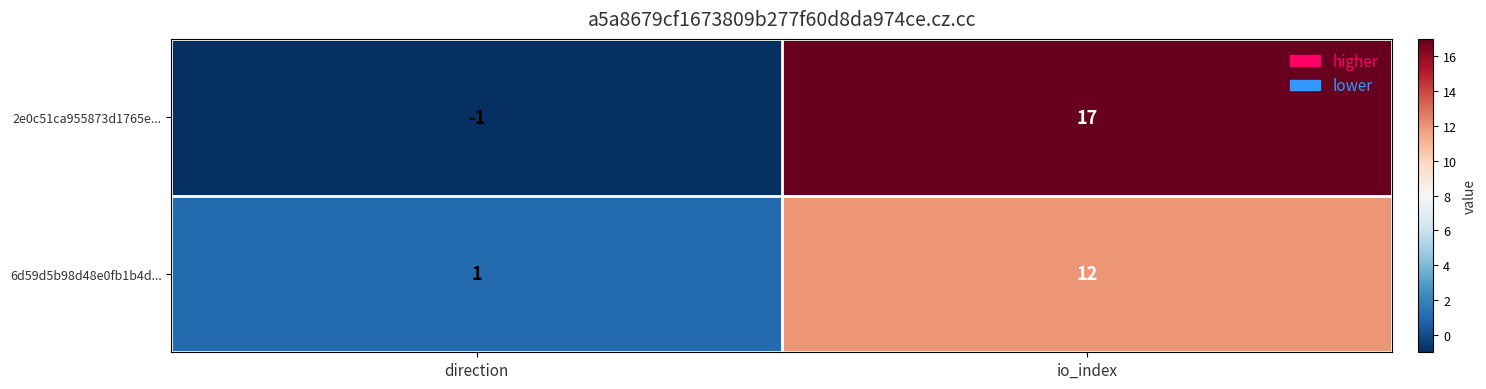

What is the spread (max minus min) of values at direction?

2